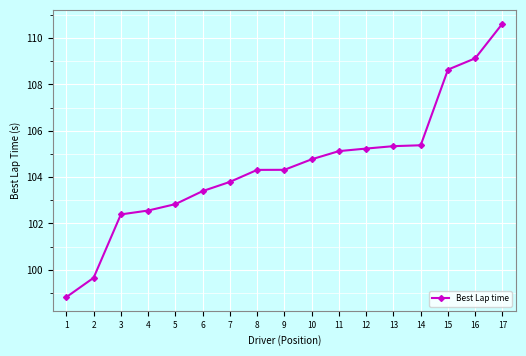

Where is the data nearest to the value 104?

7